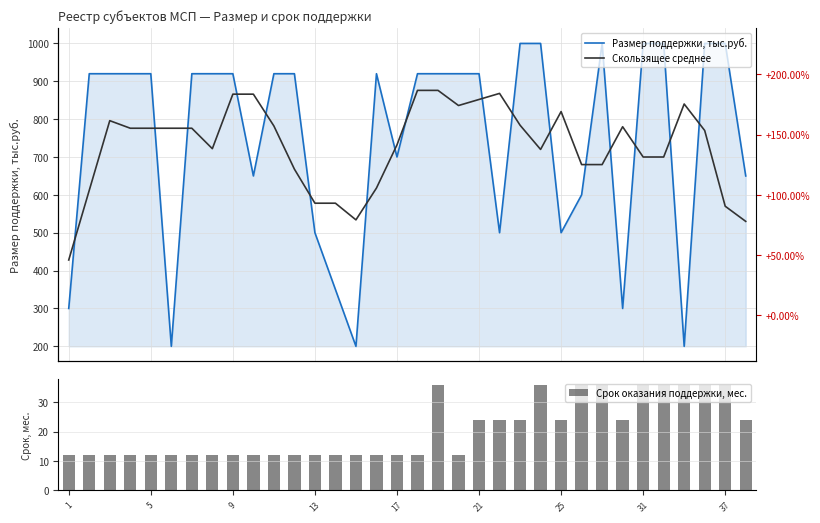

What is the minimum value for Срок оказания поддержки, мес.?

12